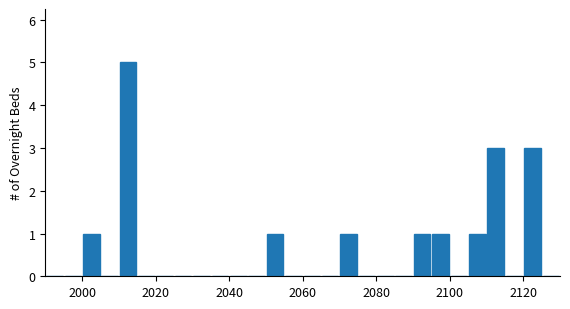

Around what value on the x-axis is the tallest bar? Give the approximate position of its centre, as read against the axis.

2012